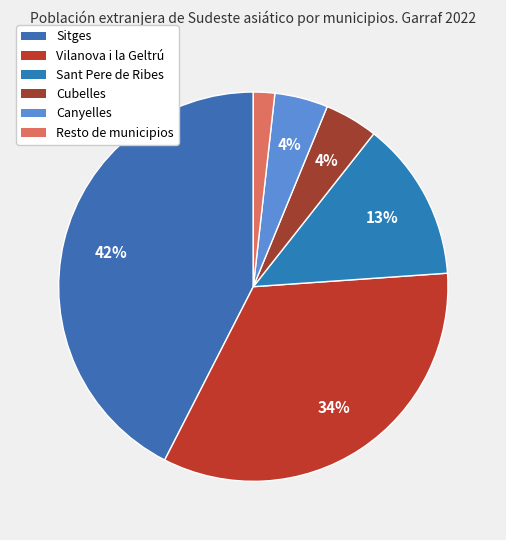

To the nearest percent, what is the difference between the Sitges and Canyelles slice percentages?

38%